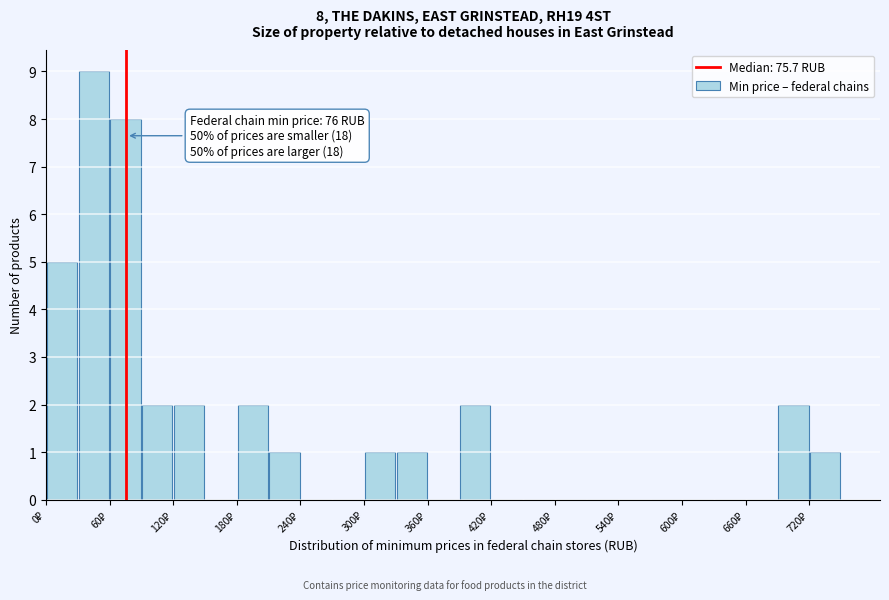

Around what value on the x-axis is the tallest bar? Give the approximate position of its centre, as read against the axis.

50